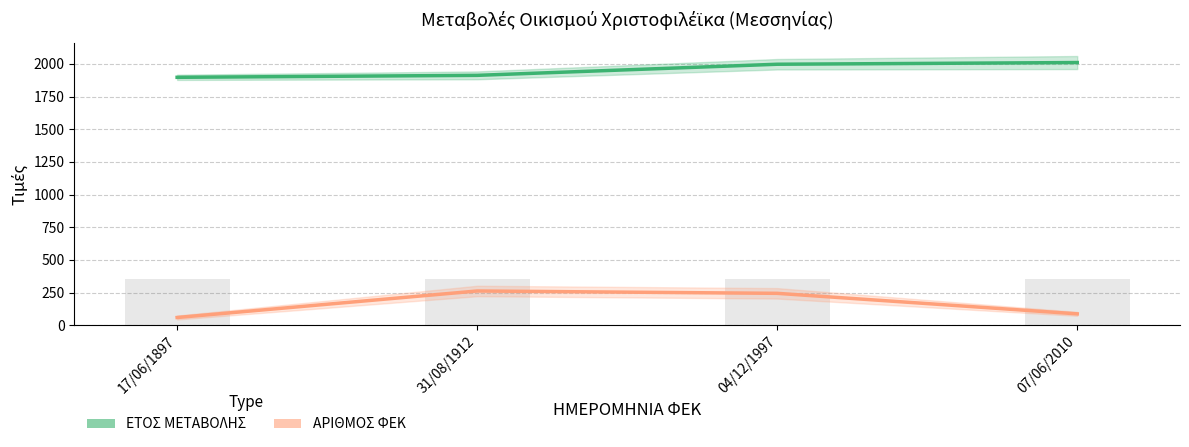

List the series in order of their peak value, highest first.

ΕΤΟΣ ΜΕΤΑΒΟΛΗΣ, ΑΡΙΘΜΟΣ ΦΕΚ